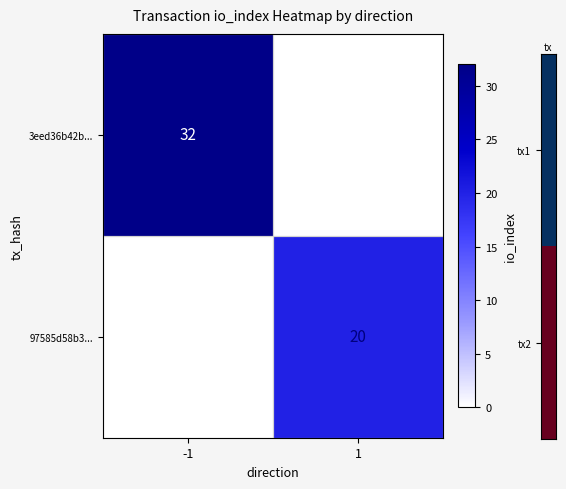

The 3eed36b42b... series shows 32 at -1. True or false?

True